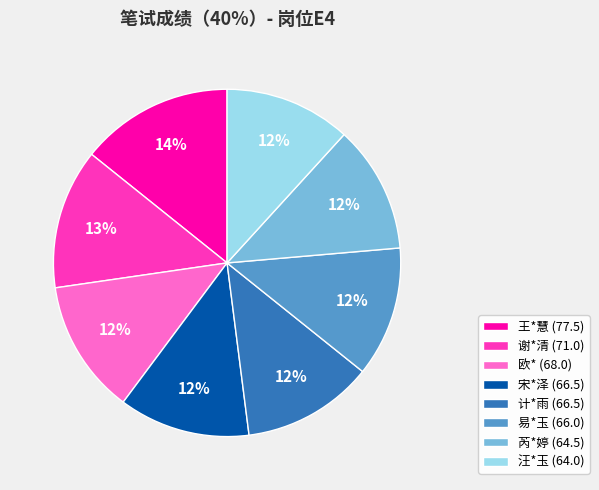

Does any single category account for the majority?

No